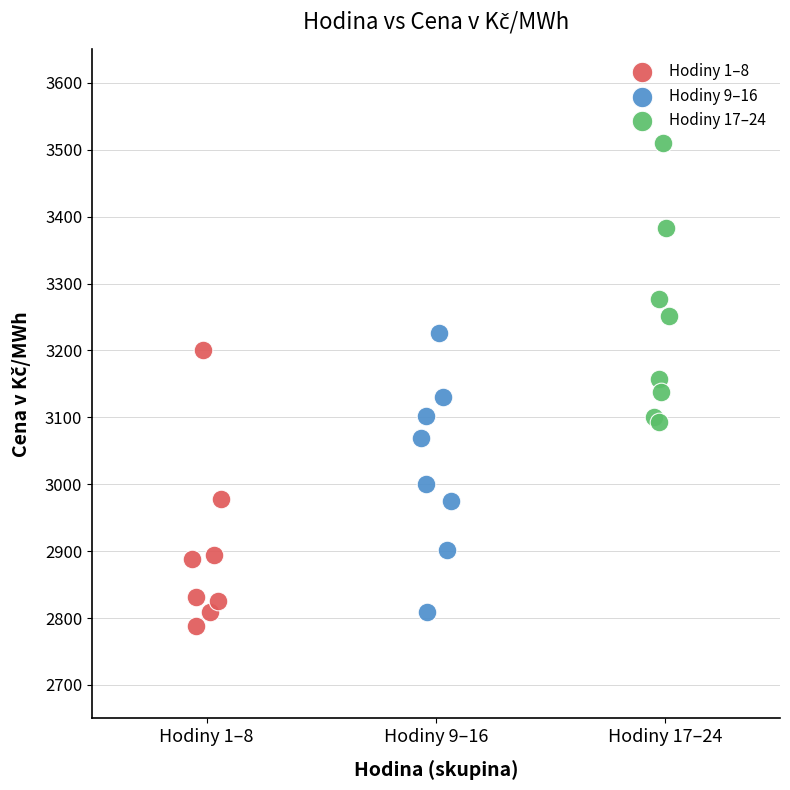

What are all the series names shown in the legend?

Hodiny 1–8, Hodiny 9–16, Hodiny 17–24